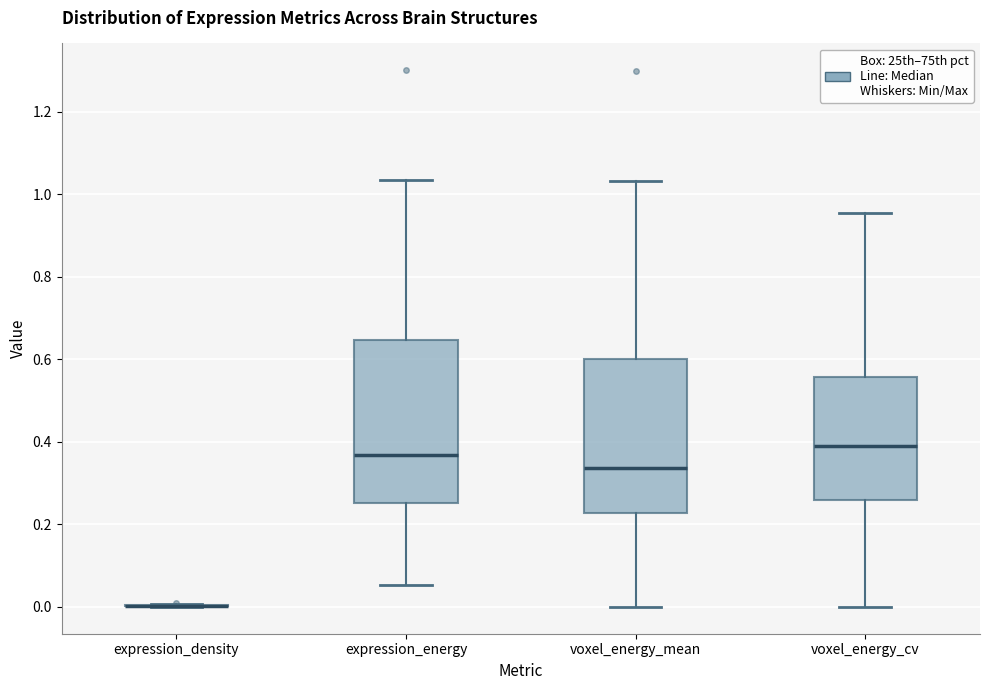

Reading left to right, transcribe this box plot: for each box, give where its median line is, the range the box spans, and where its two whiskers end, as read against the y-axis. The values are not printed on the chart, so give them approximately, as read against the axis.

expression_density: box collapsed to a line at 0.00, whiskers 0.00 to 0.00
expression_energy: median 0.36, box 0.26 to 0.64, whiskers 0.06 to 1.04
voxel_energy_mean: median 0.34, box 0.22 to 0.60, whiskers 0.00 to 1.04
voxel_energy_cv: median 0.38, box 0.26 to 0.56, whiskers 0.00 to 0.96